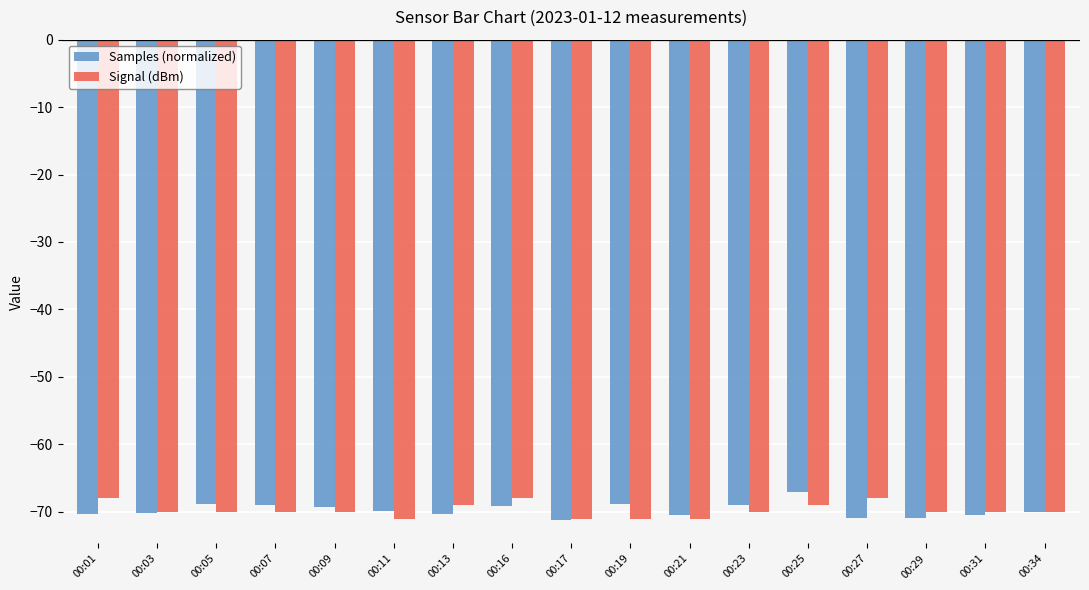

How many groups of bars are there?

17